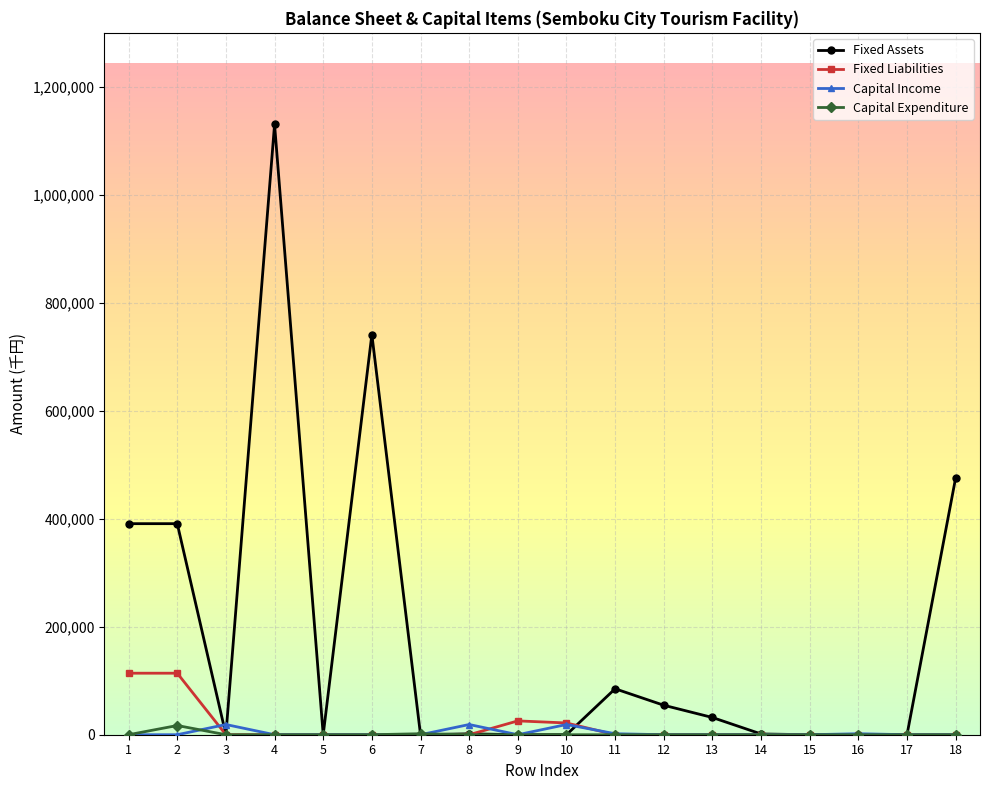

Which series has the widest spread of values?

Fixed Assets